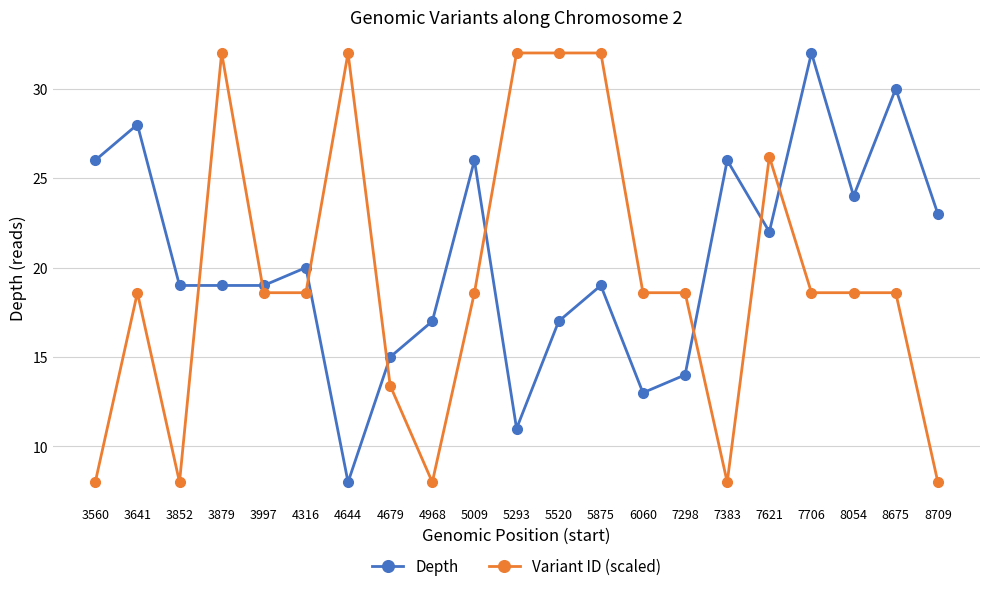

What is the total value across all series at 6060?

31.6